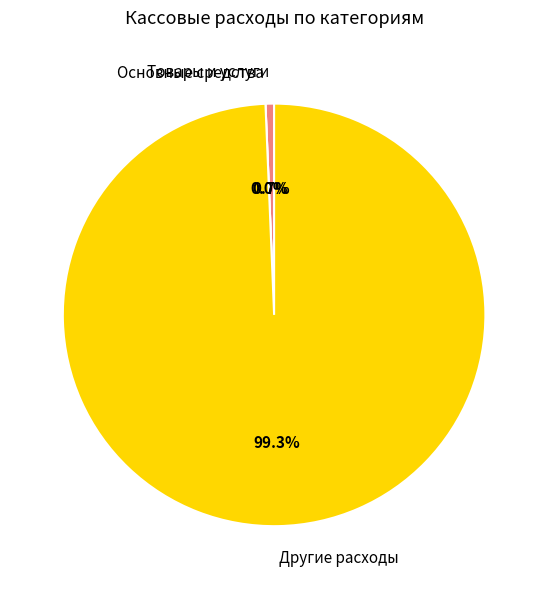

Which category has the smallest portion of the pie?

РАСХОДЫ ПО ОСНОВНЫМ СРЕДСТВАМ